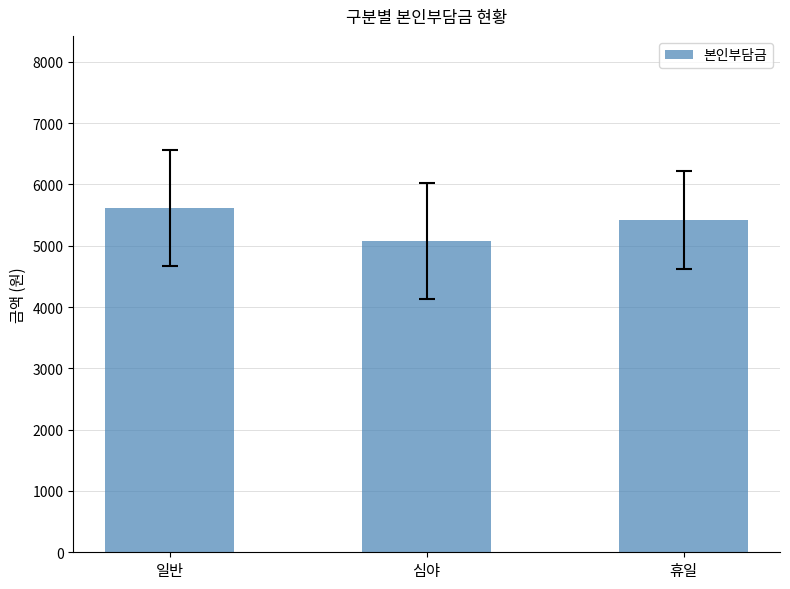

What is the label of the 1st bar from the right?

휴일